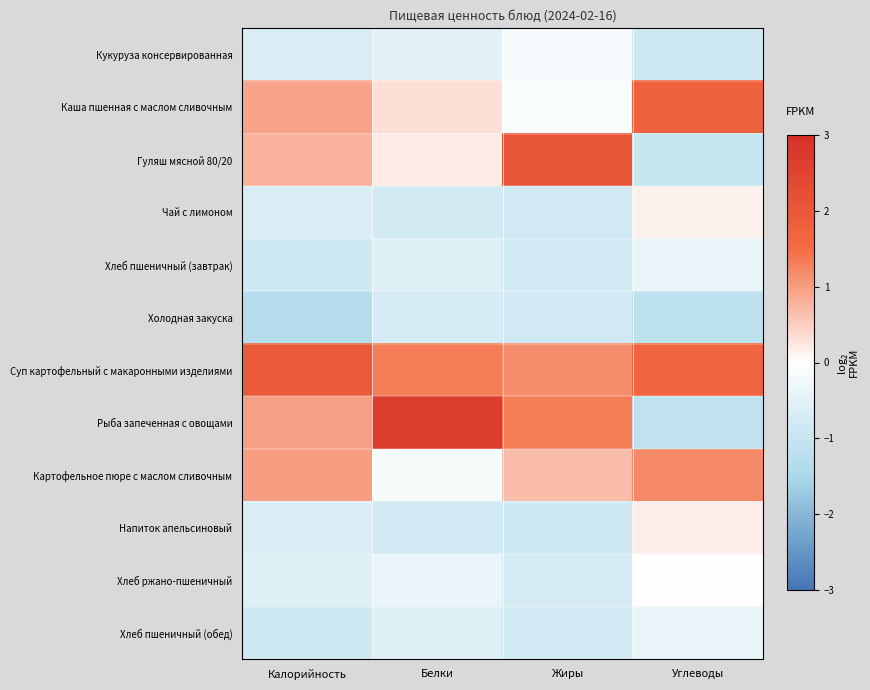

Which series has the widest spread of values?

Рыба запеченная с овощами